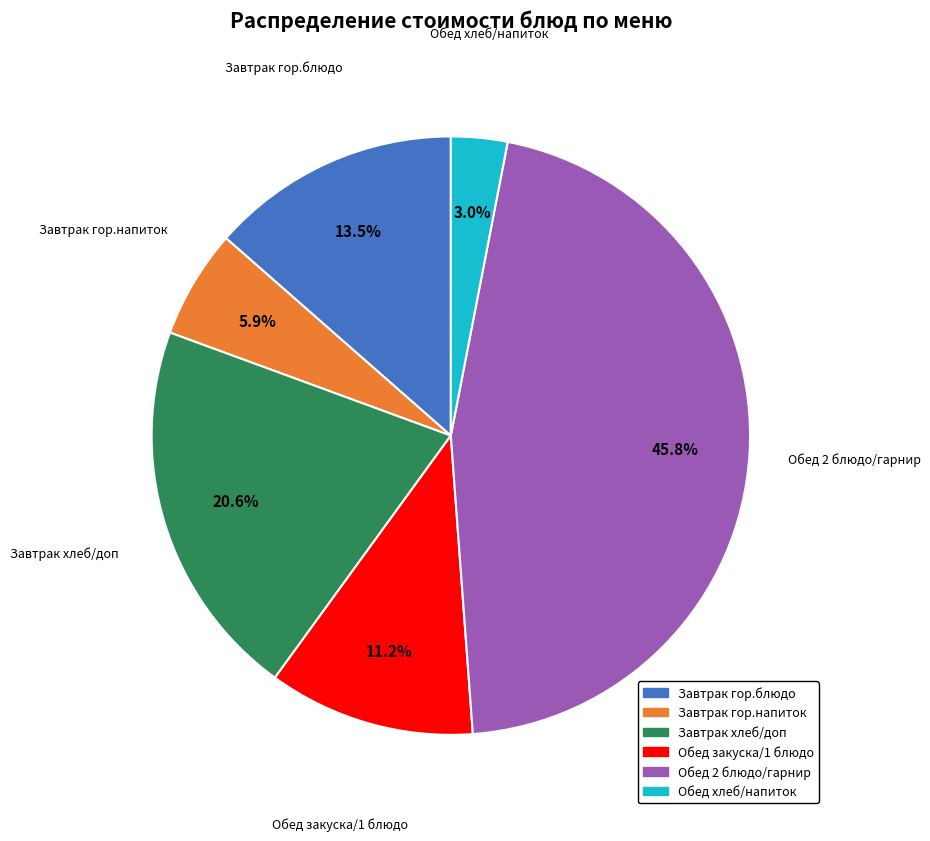

Is there any slice that represents more than half of the pie?

No